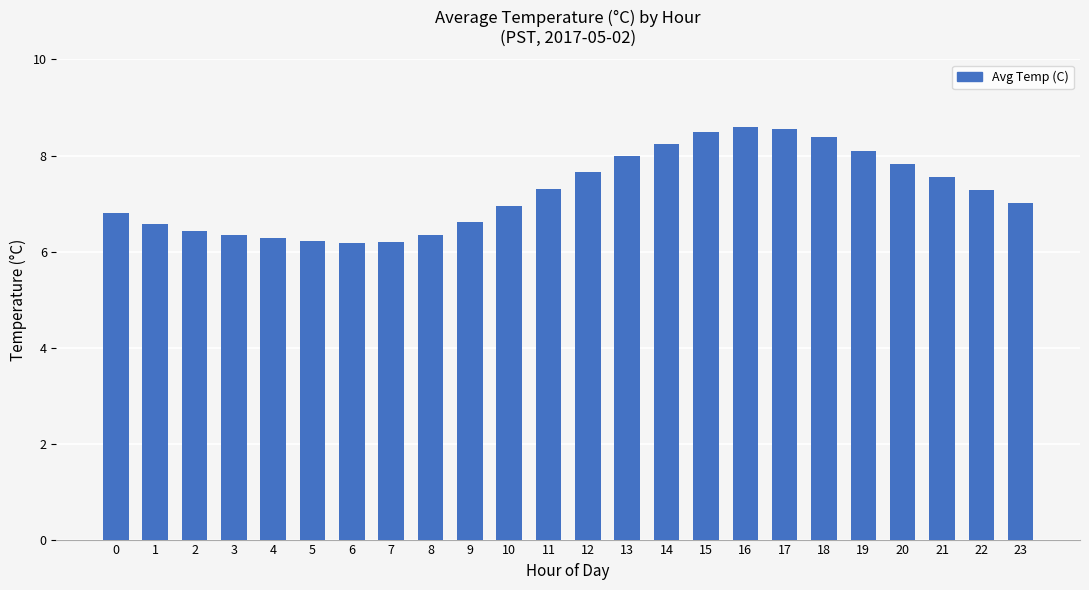

Between 10 and 0, which is larger?

10